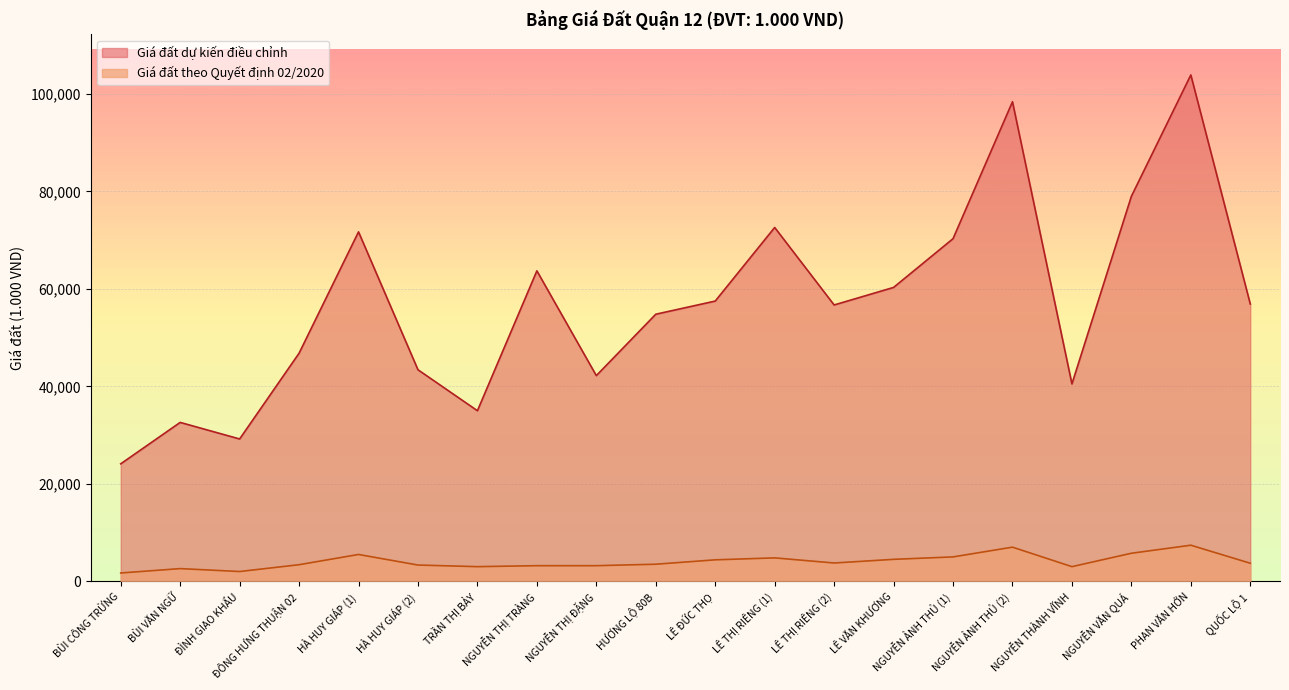

How many interior local peaks does the Giá đất dự kiến điều chỉnh series have?

6